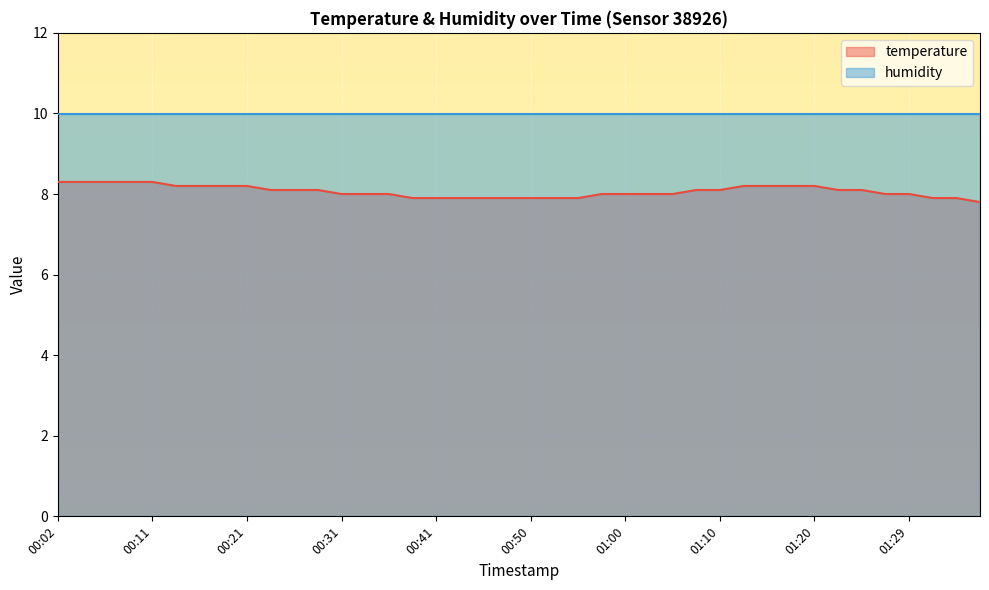

Reading right to left, transcribe all the data shown in this chart.

temperature: 7.8	7.9	7.9	8.0	8.0	8.1	8.1	8.2	8.2	8.2	8.2	8.1	8.1	8.0	8.0	8.0	8.0	7.9	7.9	7.9	7.9	7.9	7.9	7.9	7.9	8.0	8.0	8.0	8.1	8.1	8.1	8.2	8.2	8.2	8.2	8.3	8.3	8.3	8.3	8.3
humidity: 10.0	10.0	10.0	10.0	10.0	10.0	10.0	10.0	10.0	10.0	10.0	10.0	10.0	10.0	10.0	10.0	10.0	10.0	10.0	10.0	10.0	10.0	10.0	10.0	10.0	10.0	10.0	10.0	10.0	10.0	10.0	10.0	10.0	10.0	10.0	10.0	10.0	10.0	10.0	10.0